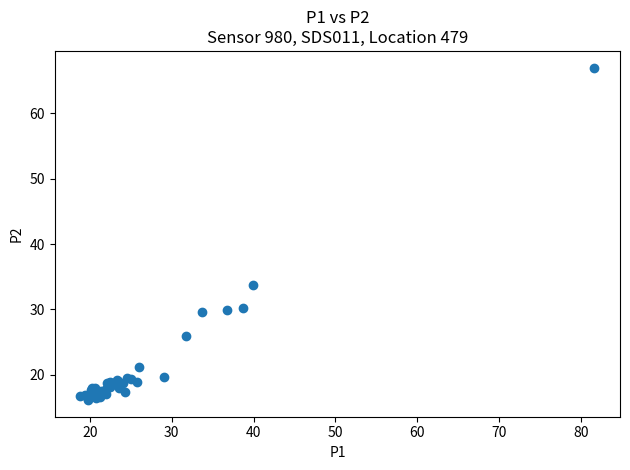

What Y value in the scatter plot is closest to 41?

33.7